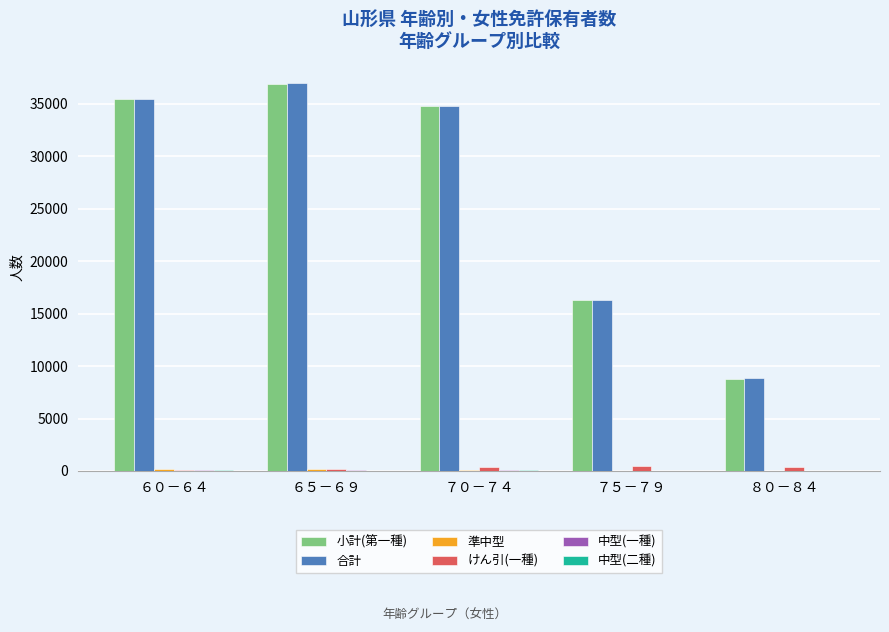

Between ６５－６９ and ７５－７９, which series saw the biggest shift?

合計